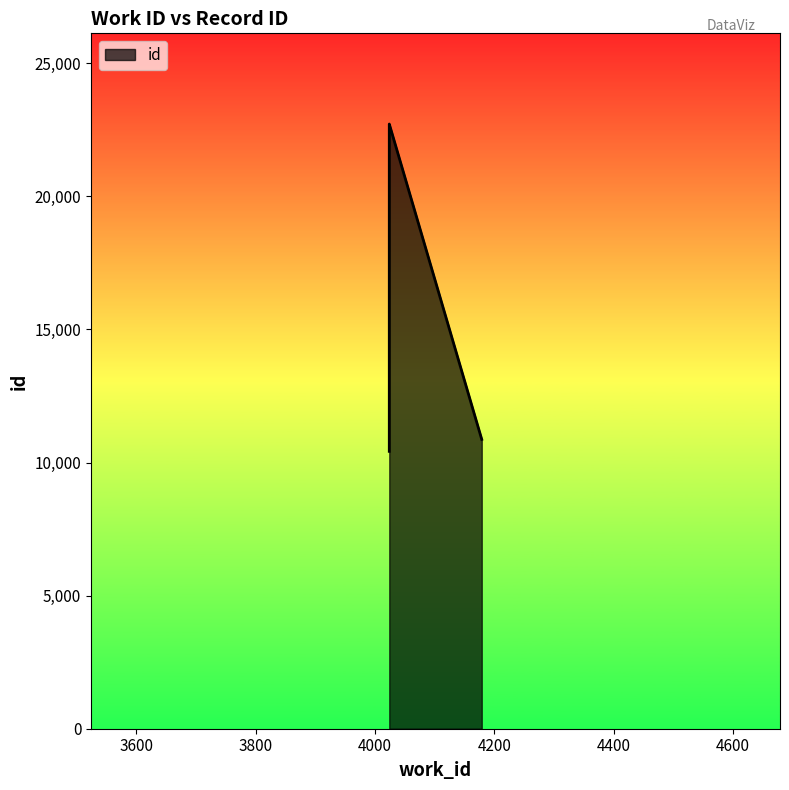

At which category does the chart reach its peak across all series?

4024